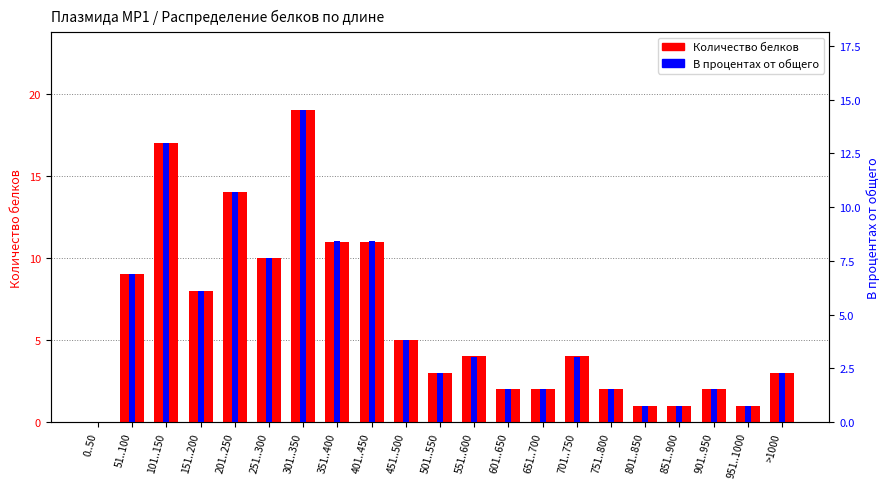

What position from the left is 951..1000?

20